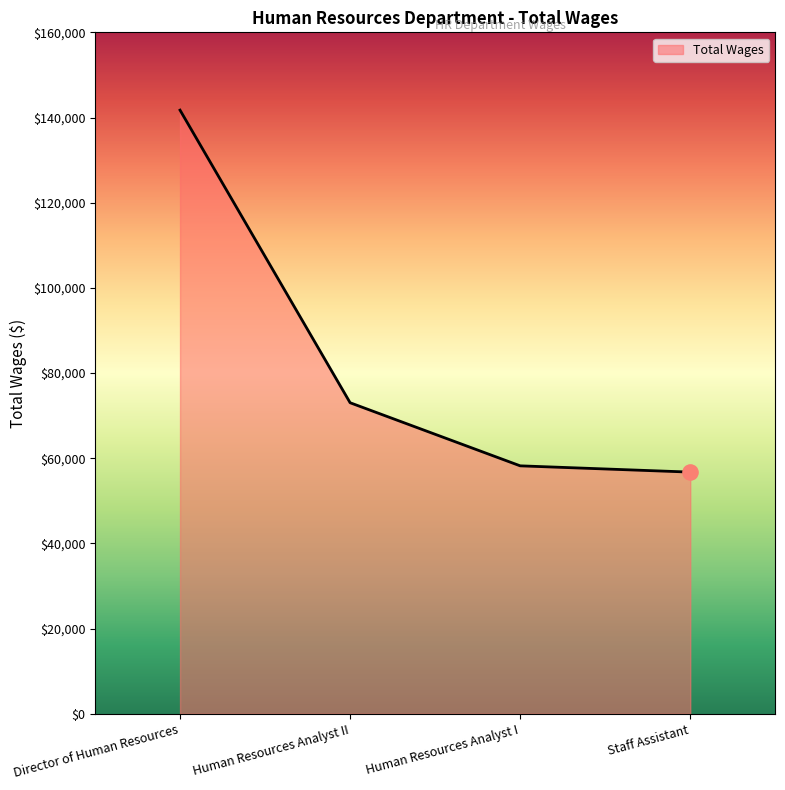

Approximately how many times larger is the value at Human Resources Analyst II compared to Staff Assistant?

1.3